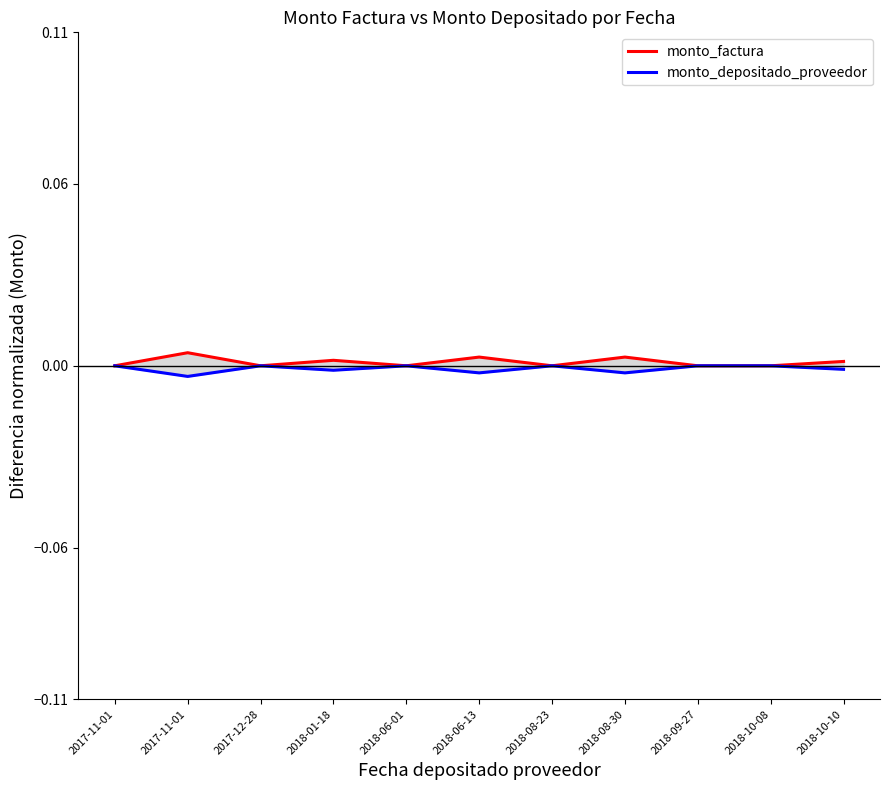

Which series changed the most between 2018-08-23 and 2018-08-30?

monto_factura